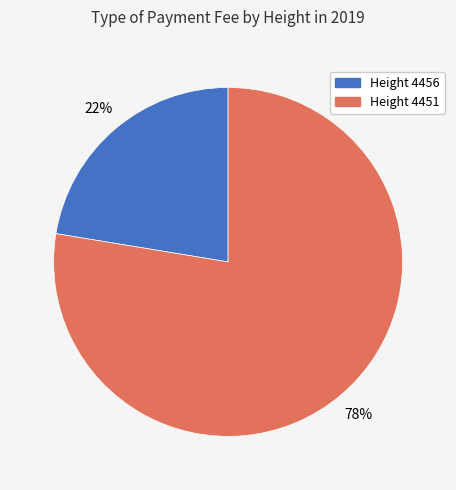

Is there any slice that represents more than half of the pie?

Yes